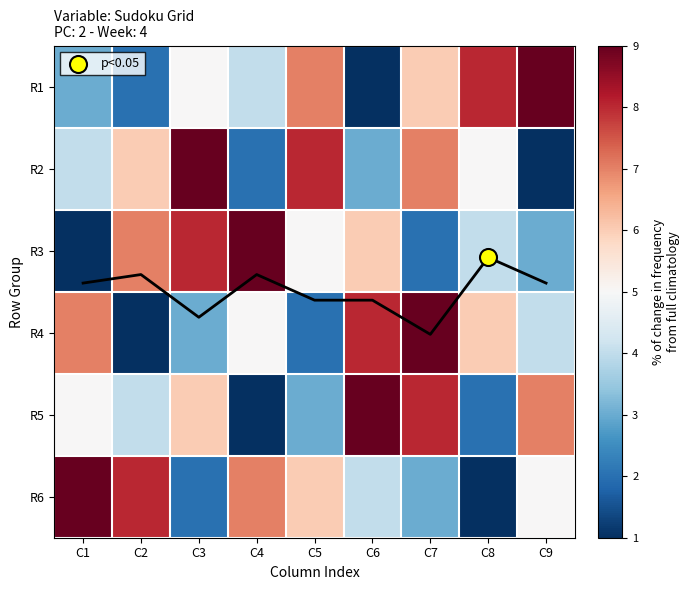

Where does the R2 series first go above 5?

C2